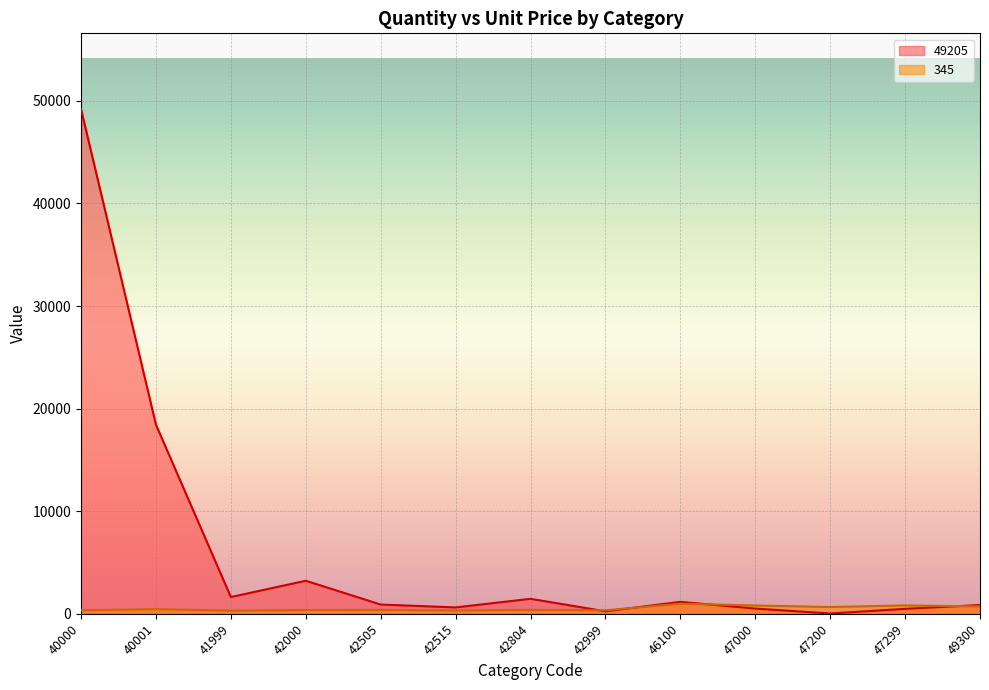

Which series has the largest total across all categories?

49205